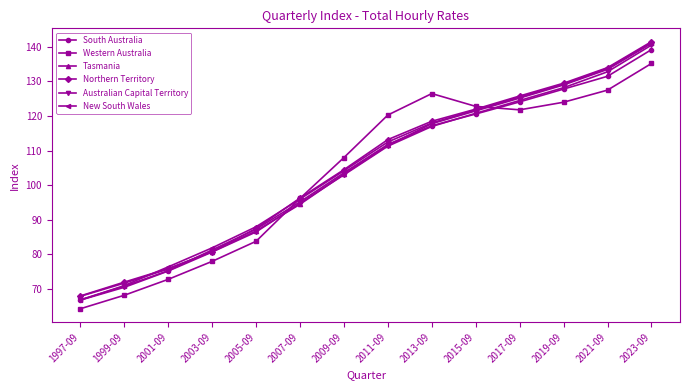

Between 1997-09 and 1999-09, which series saw the biggest shift?

New South Wales